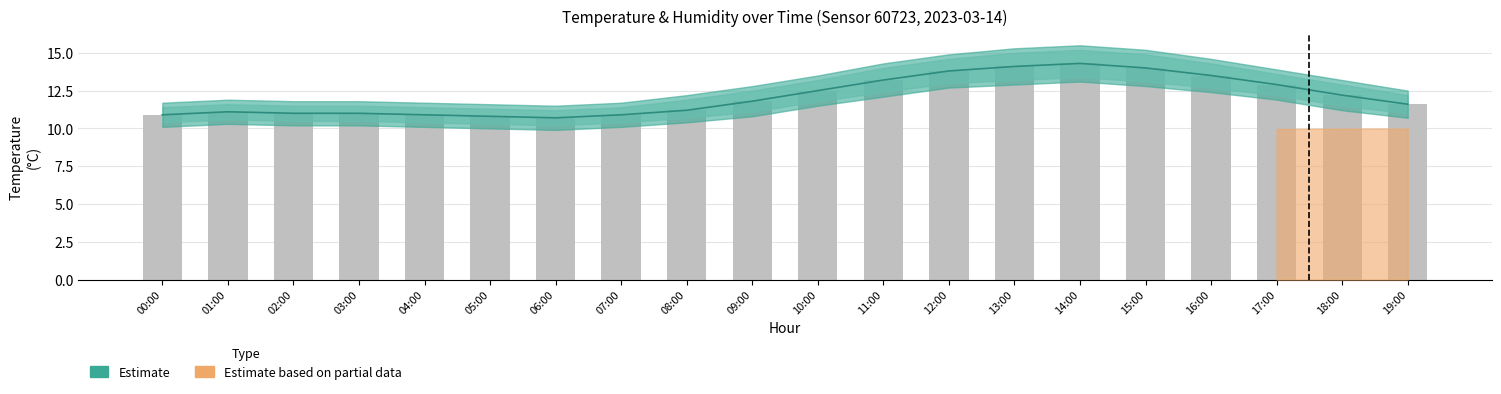

What is the label of the 15th bar from the right?

05:00